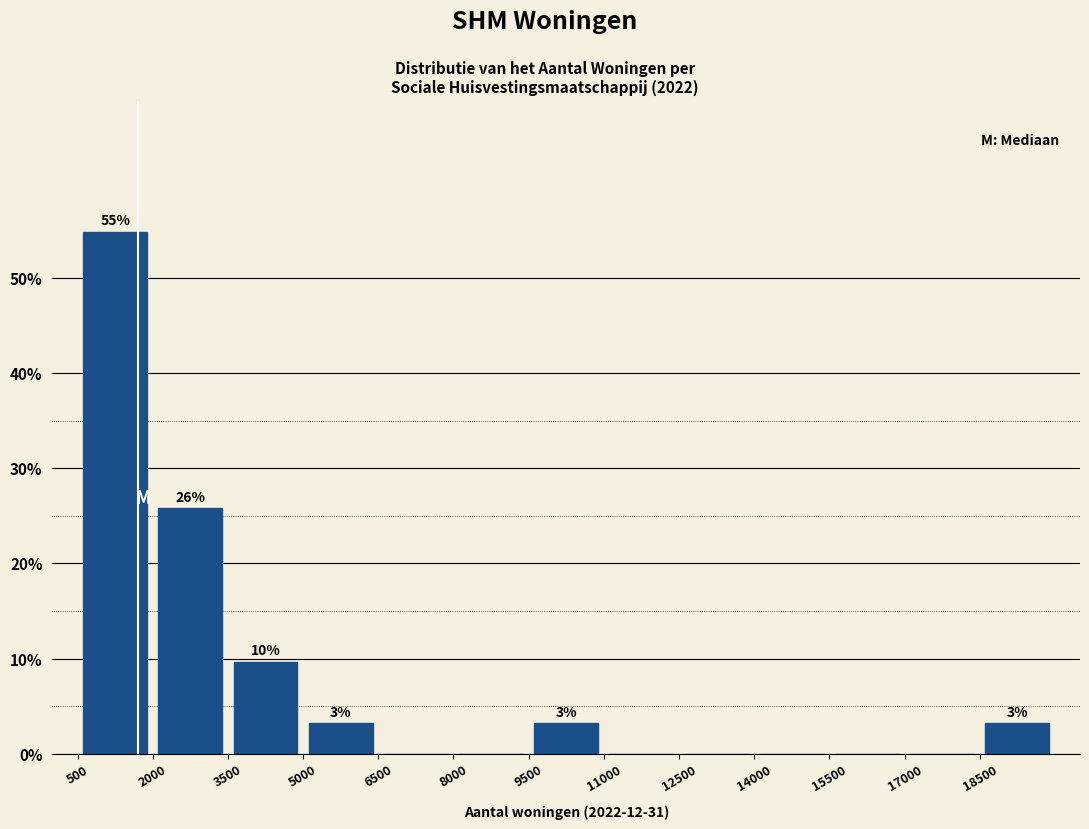

Which range on the x-axis has the tallest bar?

500 to 2000